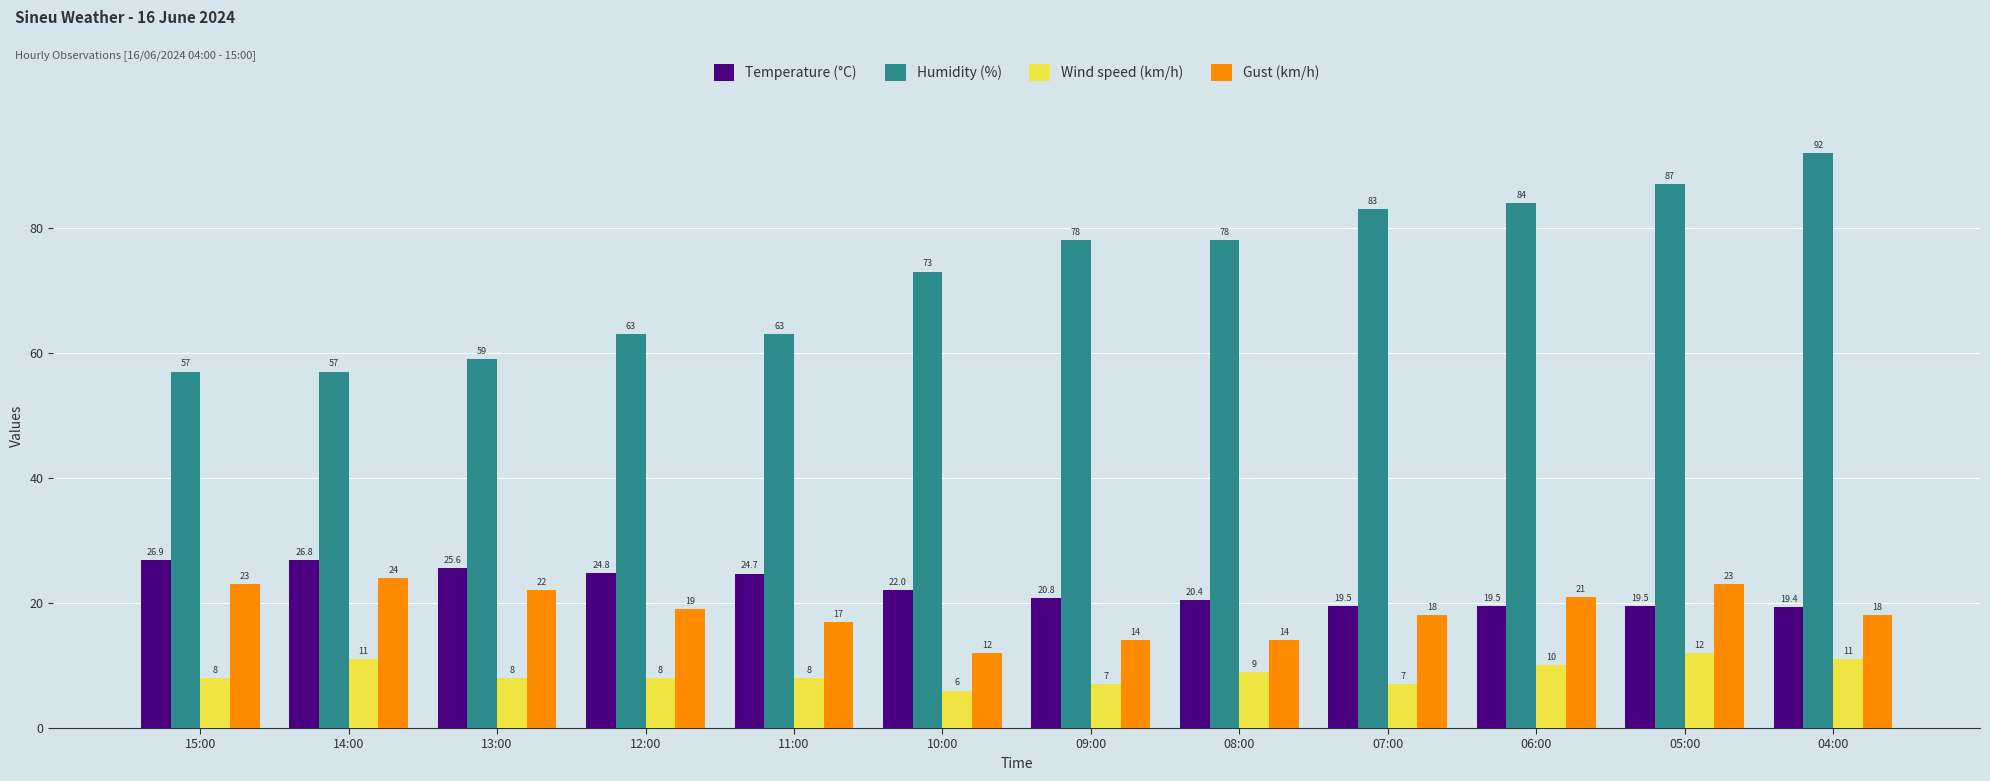

Reading left to right, extract all data points from this chart.

Temperature (°C): 26.9	26.8	25.6	24.8	24.7	22.0	20.8	20.4	19.5	19.5	19.5	19.4
Humidity (%): 57.0	57.0	59.0	63.0	63.0	73.0	78.0	78.0	83.0	84.0	87.0	92.0
Wind speed (km/h): 8.0	11.0	8.0	8.0	8.0	6.0	7.0	9.0	7.0	10.0	12.0	11.0
Gust (km/h): 23.0	24.0	22.0	19.0	17.0	12.0	14.0	14.0	18.0	21.0	23.0	18.0